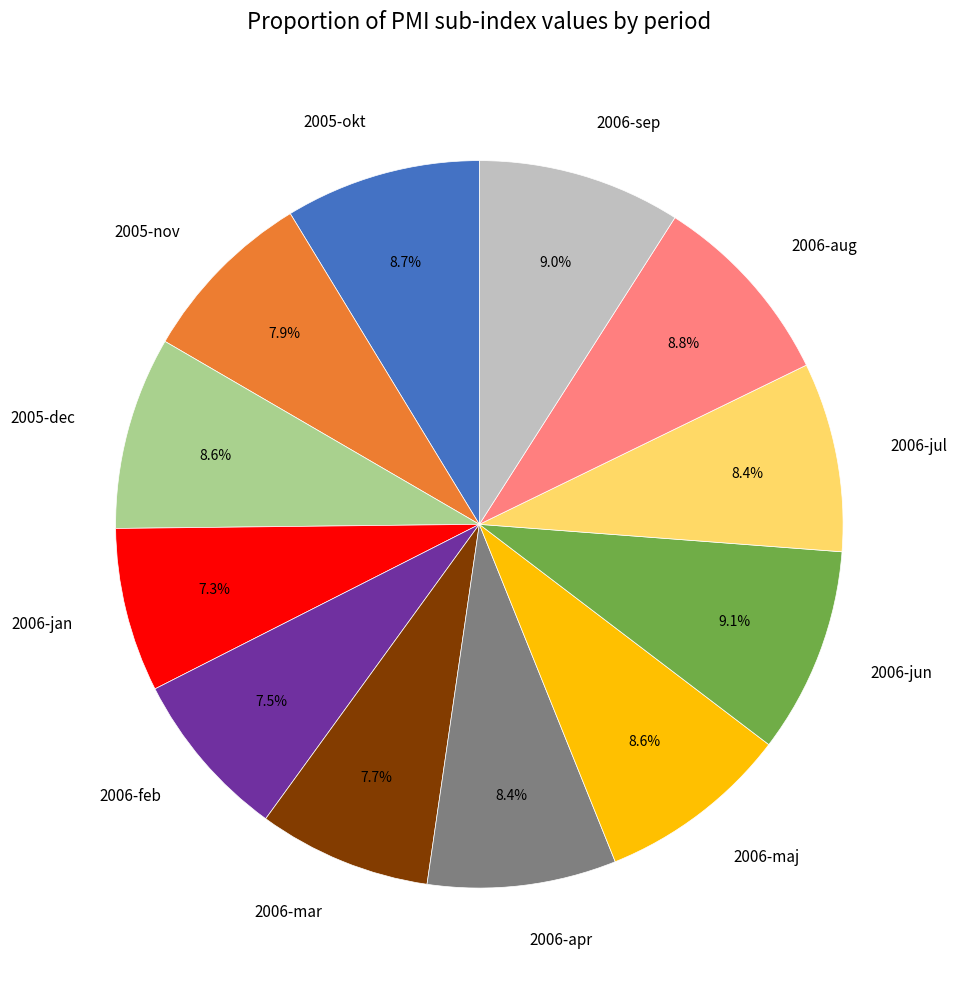

Between 2006-apr and 2006-feb, which is larger?

2006-apr